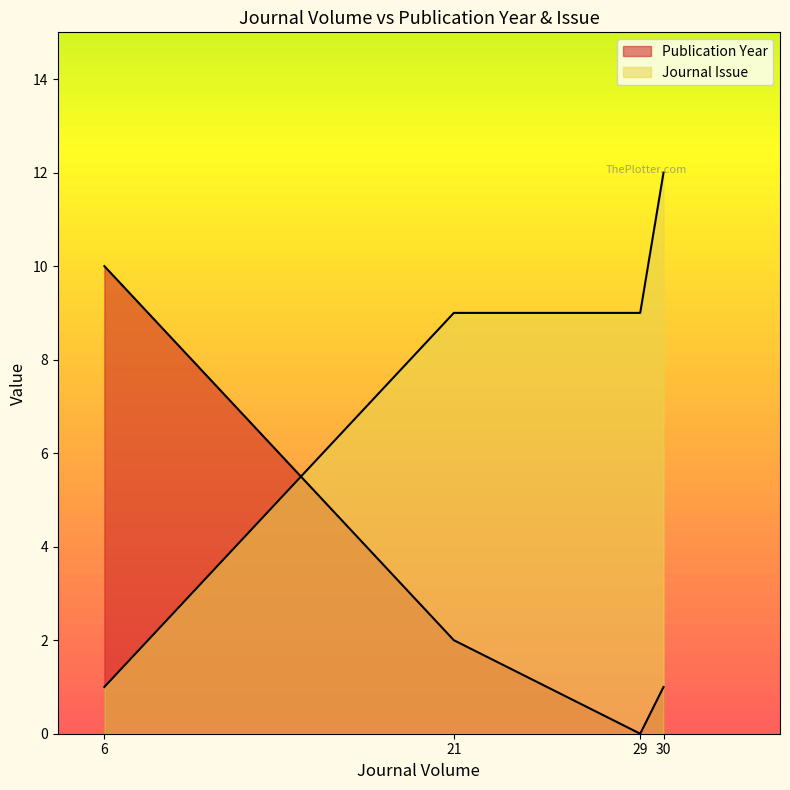

The Journal Issue series shows 2 at 29. True or false?

False